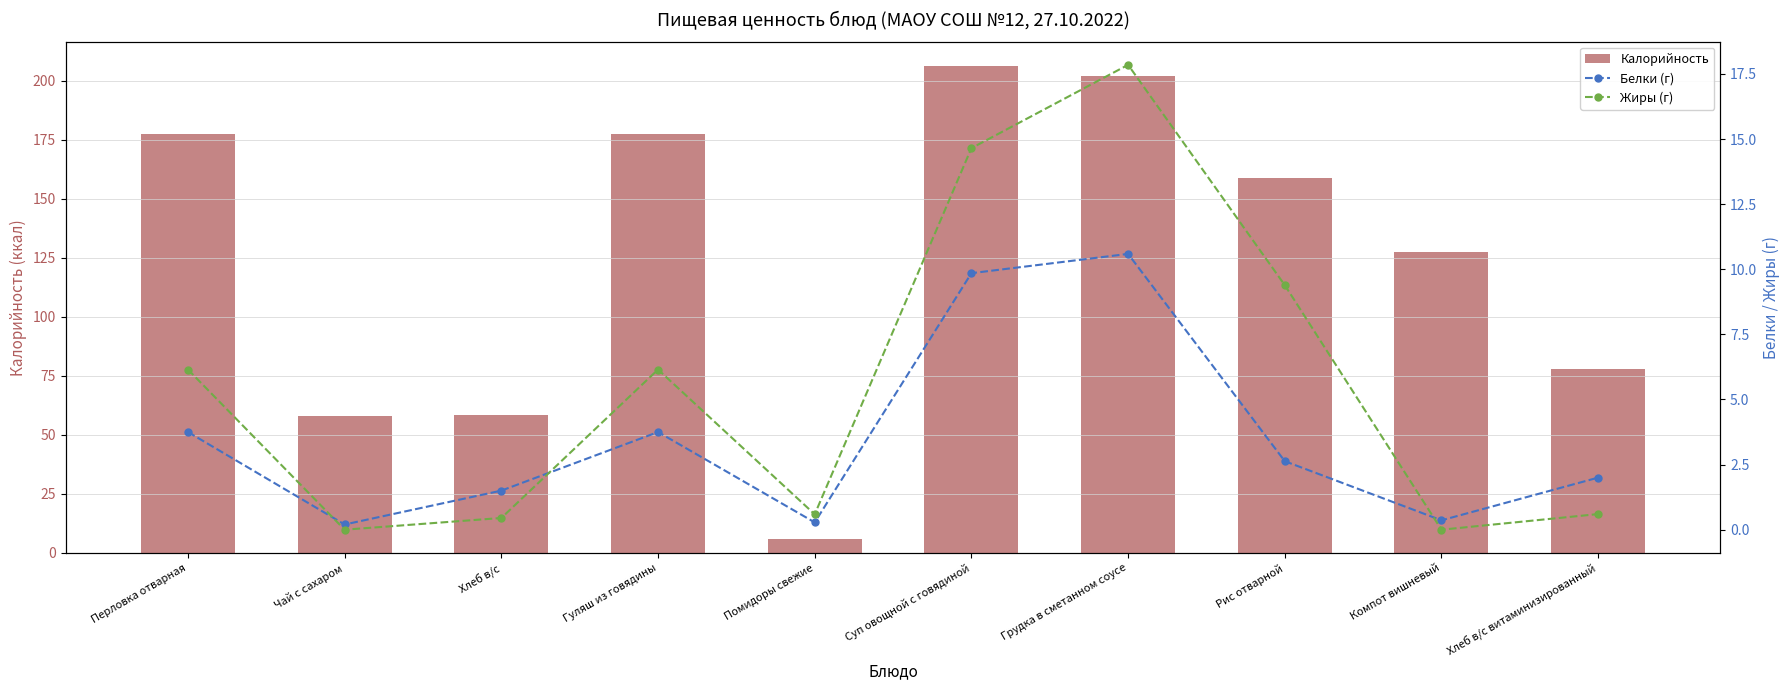

Reading left to right, list all the values displayed in this chart.

Калорийность: 177.5	58.0	58.4	177.5	5.9	206.4	202.3	158.8	127.5	77.8
Белки (г): 3.8	0.2	1.5	3.8	0.3	9.8	10.6	2.6	0.4	2.0
Жиры (г): 6.2	0.0	0.5	6.2	0.6	14.7	17.9	9.4	0.0	0.6